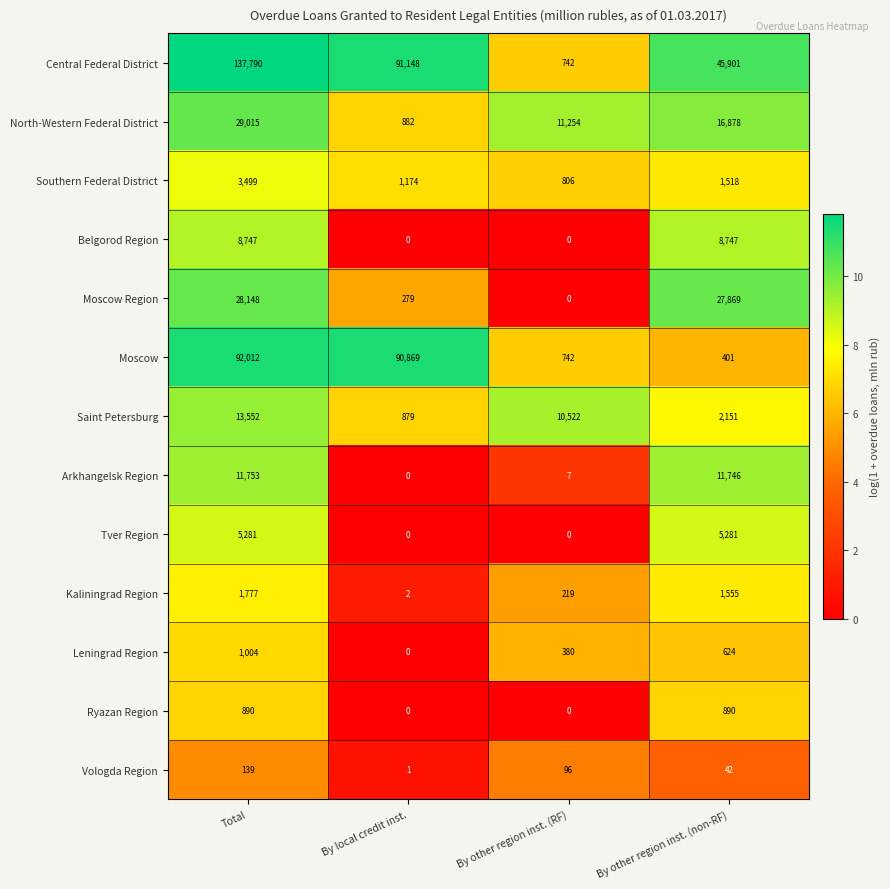

How many series are shown in this chart?

13